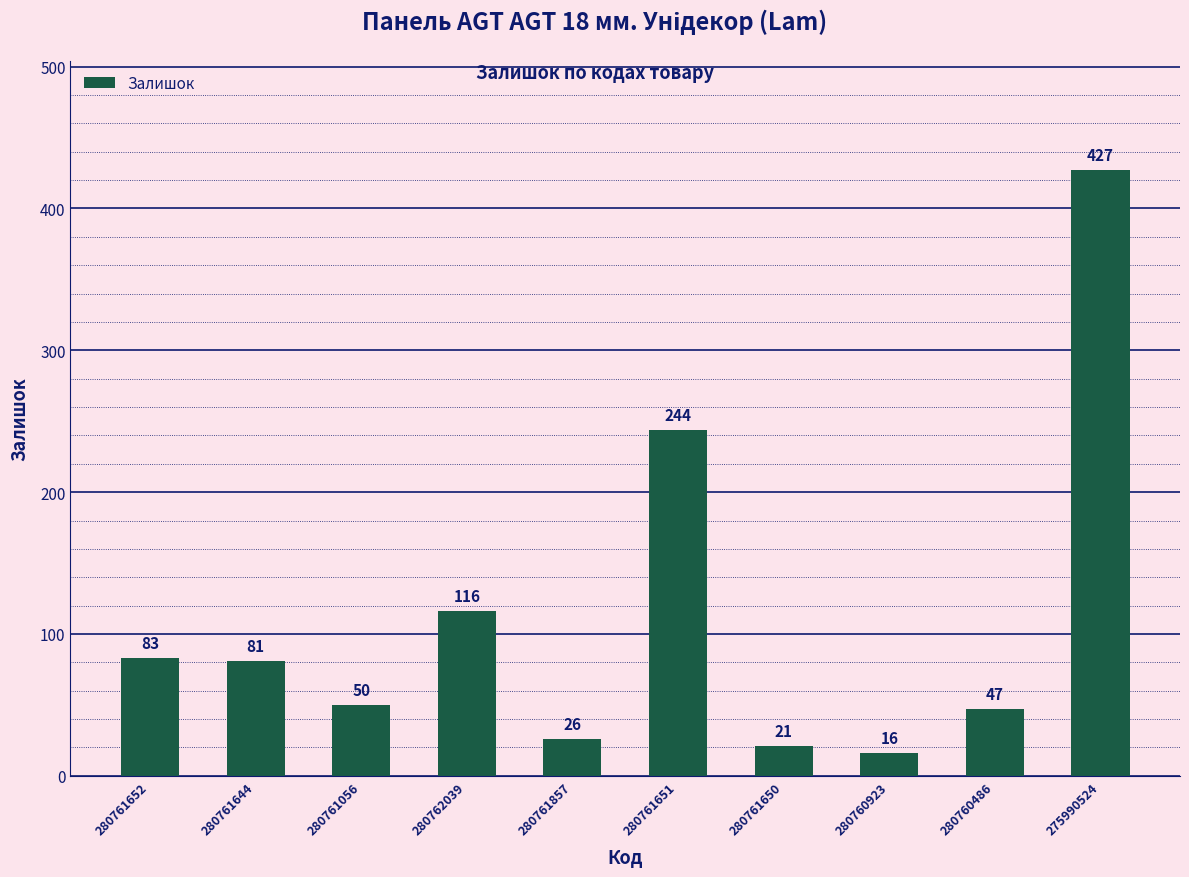

Which category has the highest value across all series?

275990524